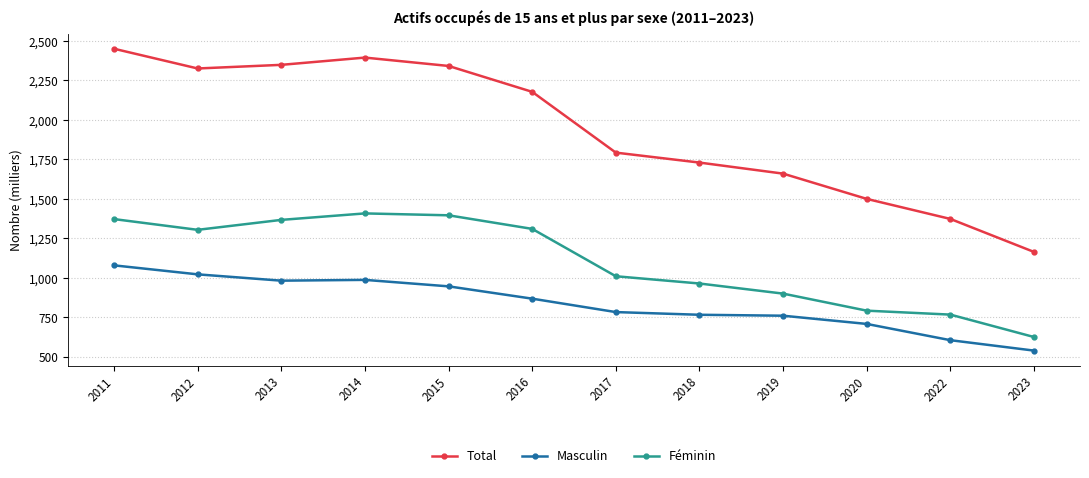

Rank the series at 2014 from lowest to highest value.

Masculin, Féminin, Total